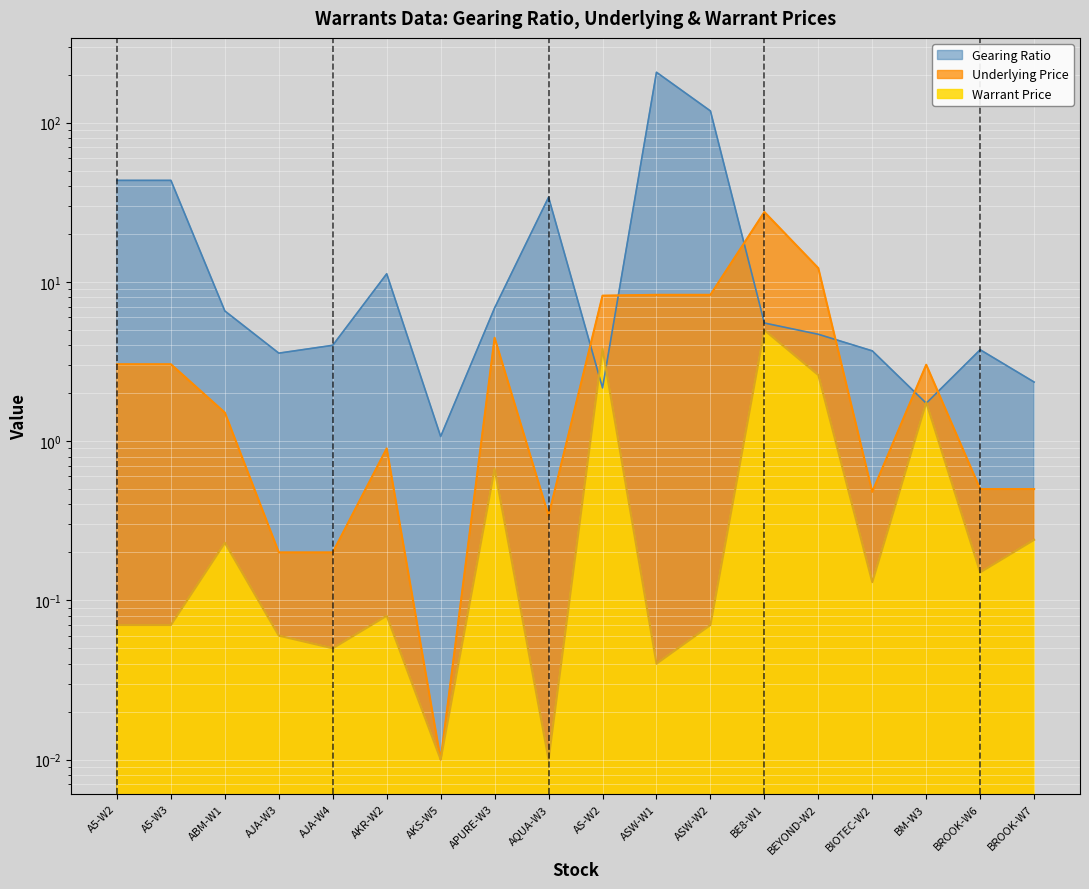

Which series has the largest total across all categories?

Gearing Ratio